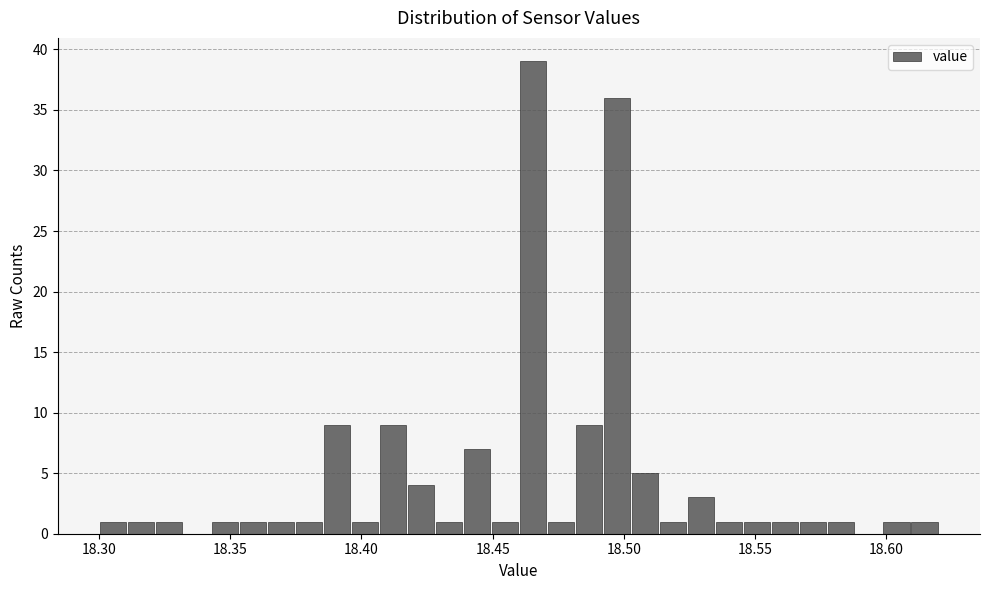

Read against the x-axis, roughly where is the centre of the tallest bar?

18.465